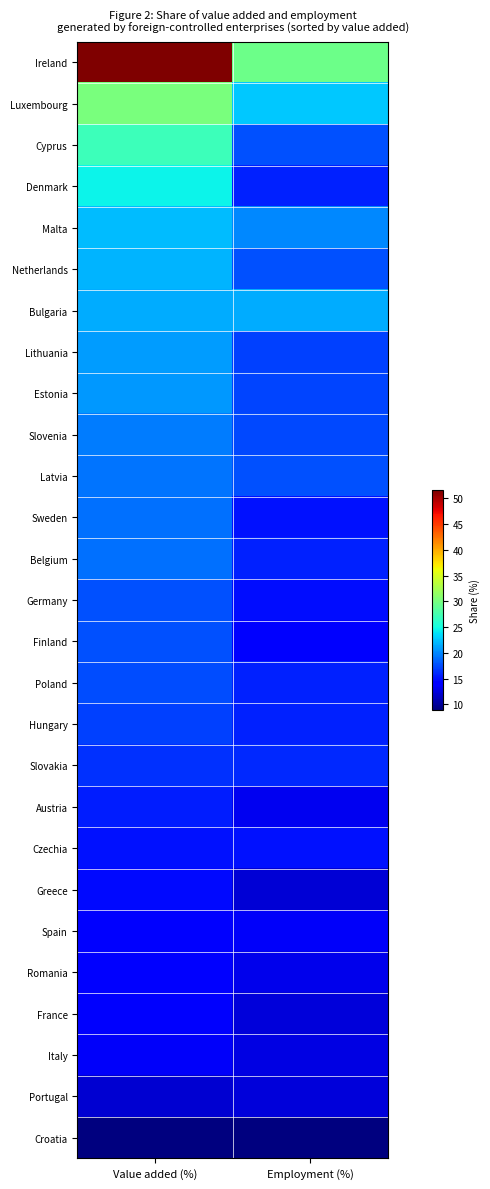

At which category does the chart reach its minimum across all series?

Value added (%)